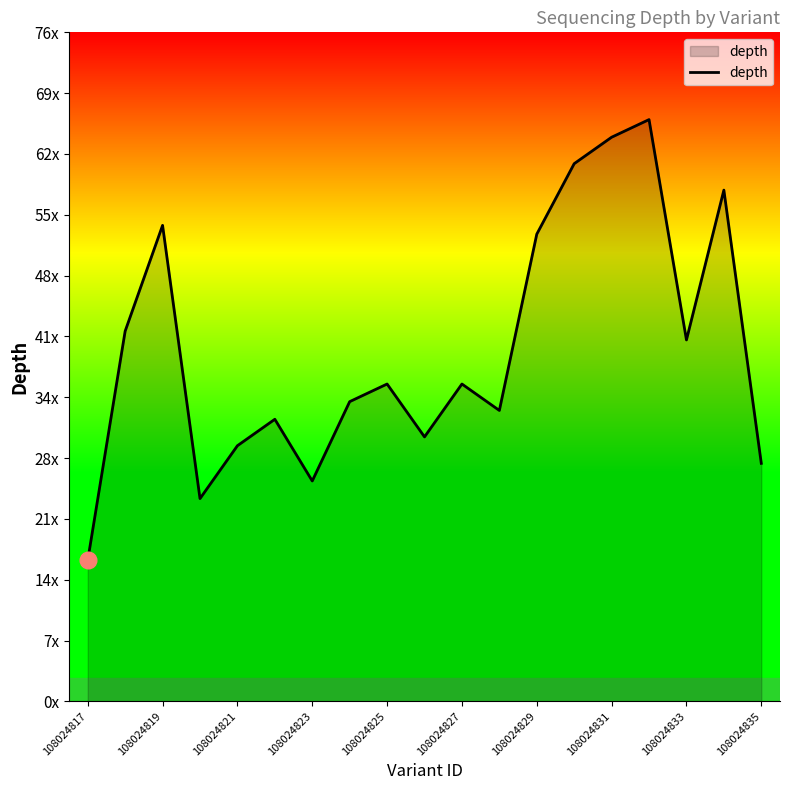

Does the chart have visible grid lines?

No